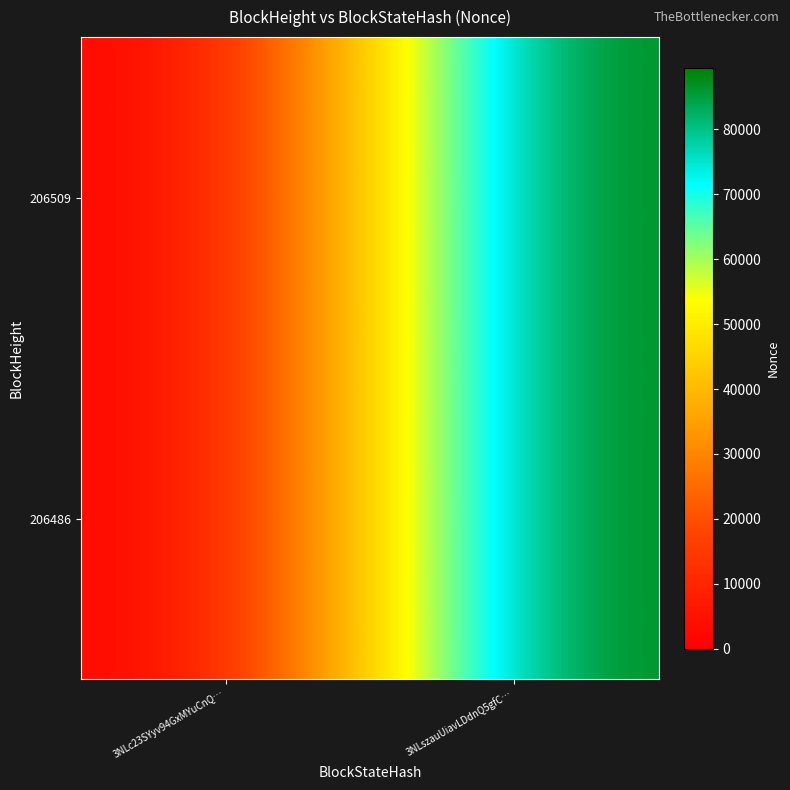

How many 206486 values are between 0 and 89515?

2